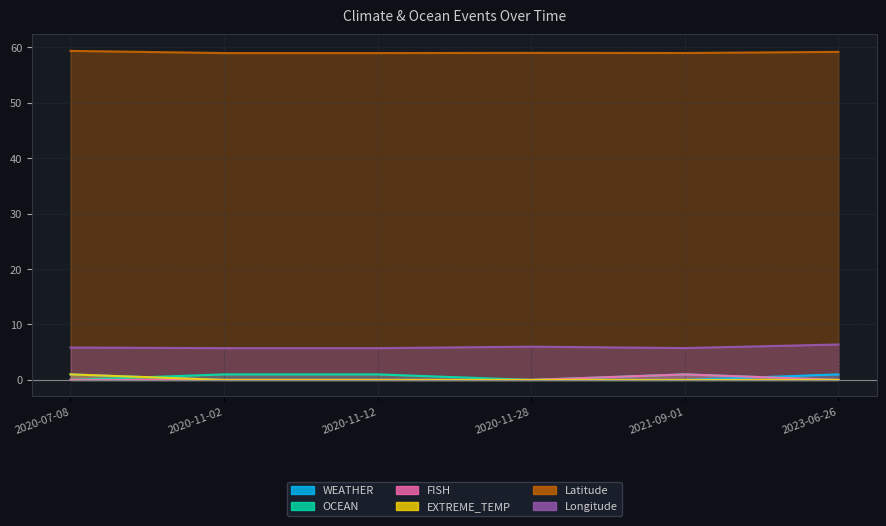

Between 2021-09-01 and 2020-11-02, which series saw the biggest shift?

FISH